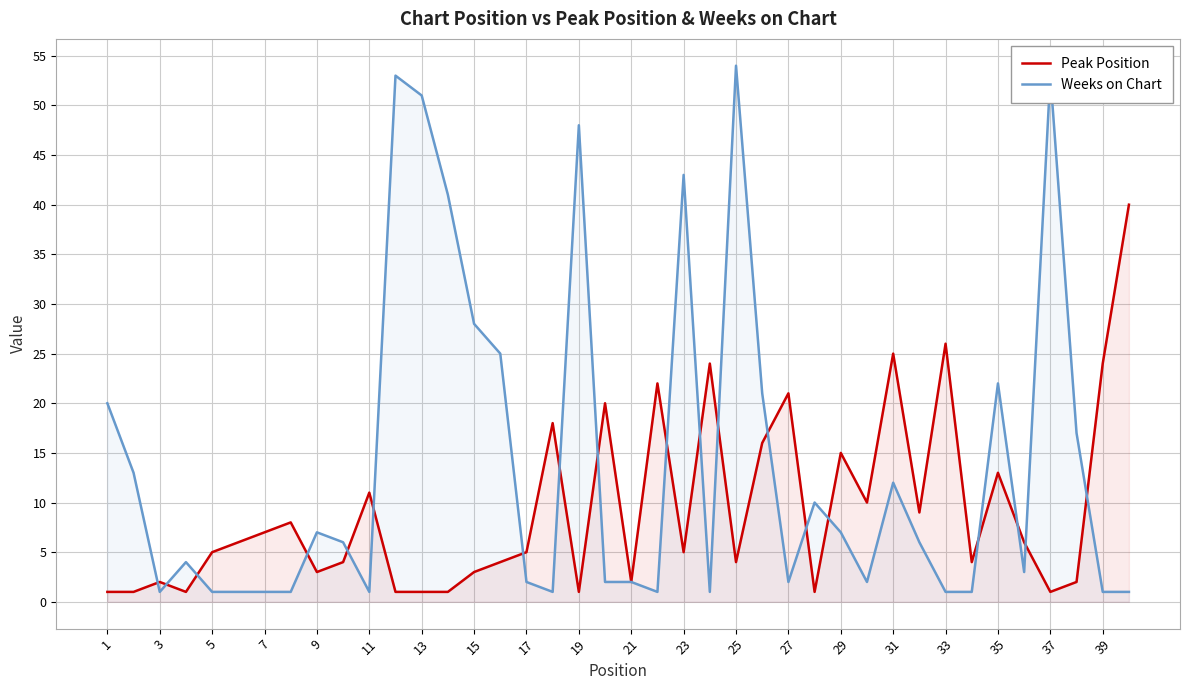

How many distinct data groups are displayed?

2